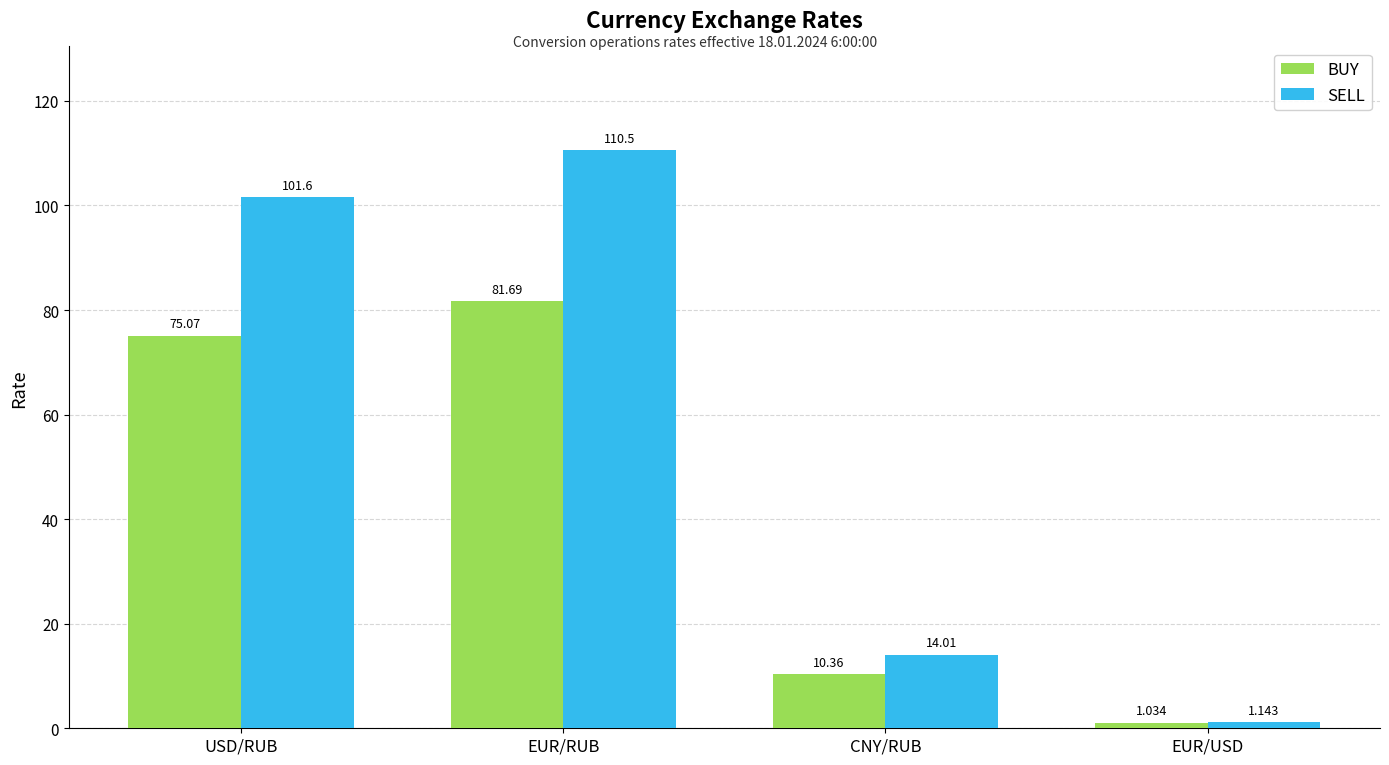

At how many categories does at least one series exceed 37?

2